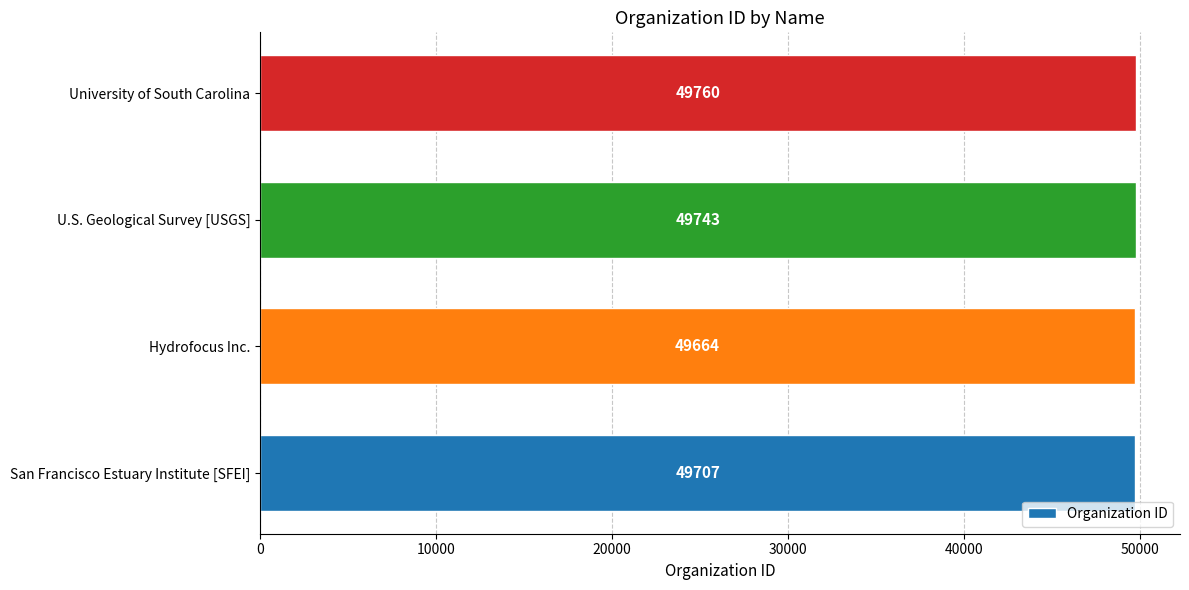

Rank the categories by value from highest to lowest.

University of South Carolina, U.S. Geological Survey [USGS], San Francisco Estuary Institute [SFEI], Hydrofocus Inc.